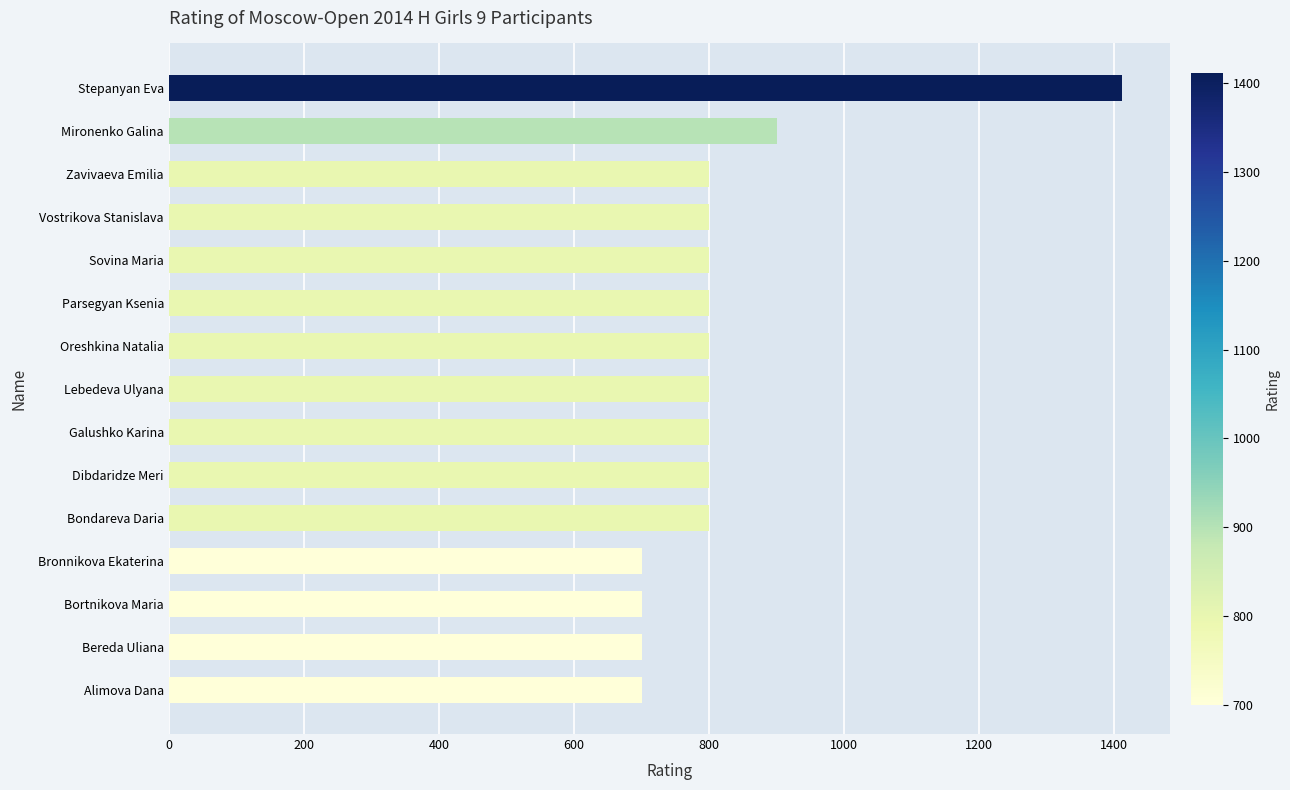

Reading top to bottom, extract all data points from this chart.

Stepanyan Eva=1412	Mironenko Galina=900	Zavivaeva Emilia=800	Vostrikova Stanislava=800	Sovina Maria=800	Parsegyan Ksenia=800	Oreshkina Natalia=800	Lebedeva Ulyana=800	Galushko Karina=800	Dibdaridze Meri=800	Bondareva Daria=800	Bronnikova Ekaterina=700	Bortnikova Maria=700	Bereda Uliana=700	Alimova Dana=700